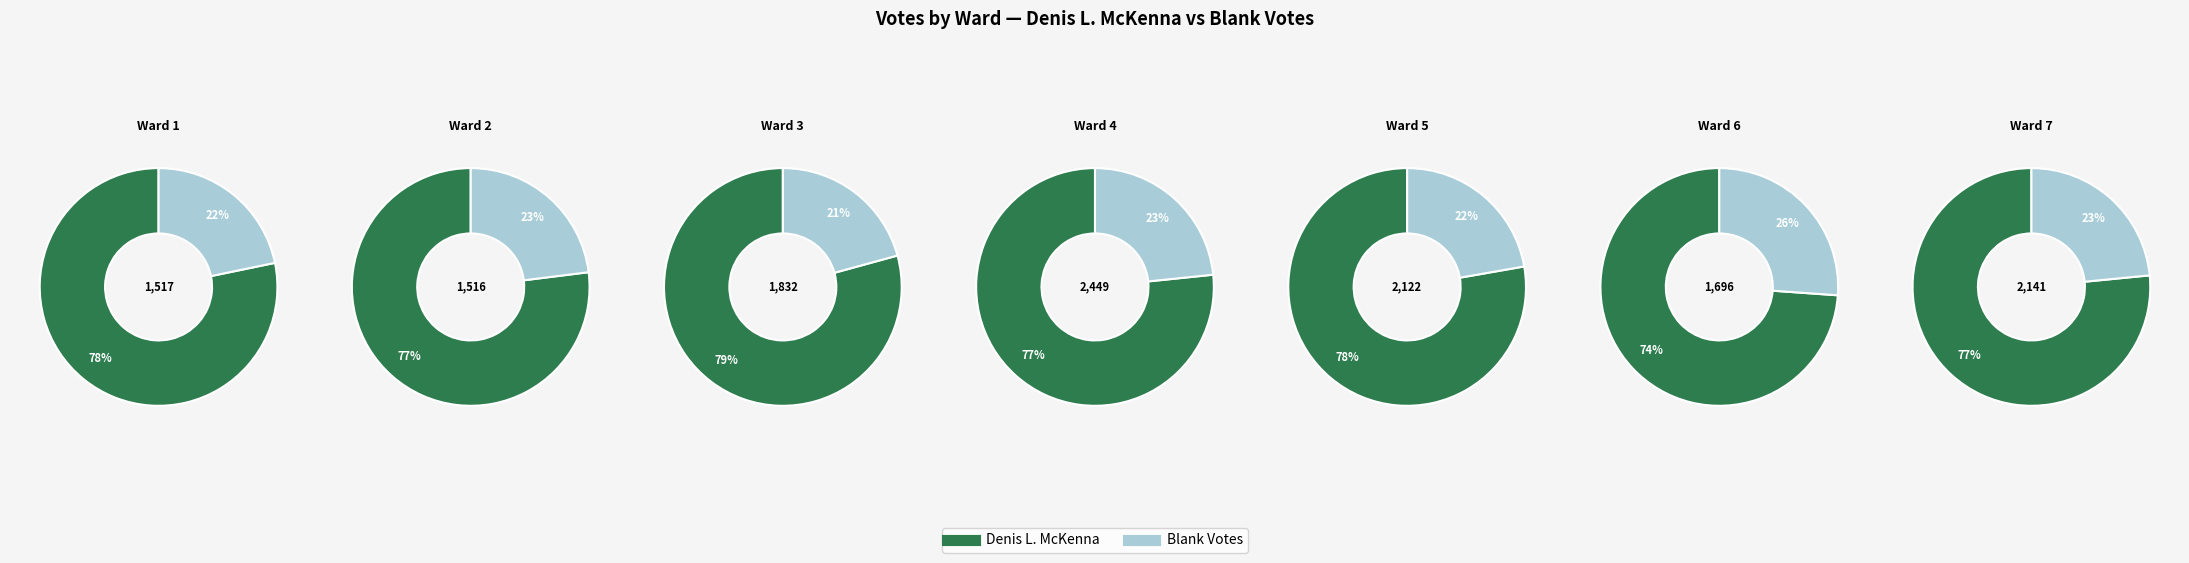

How many segments does this pie chart have?

7